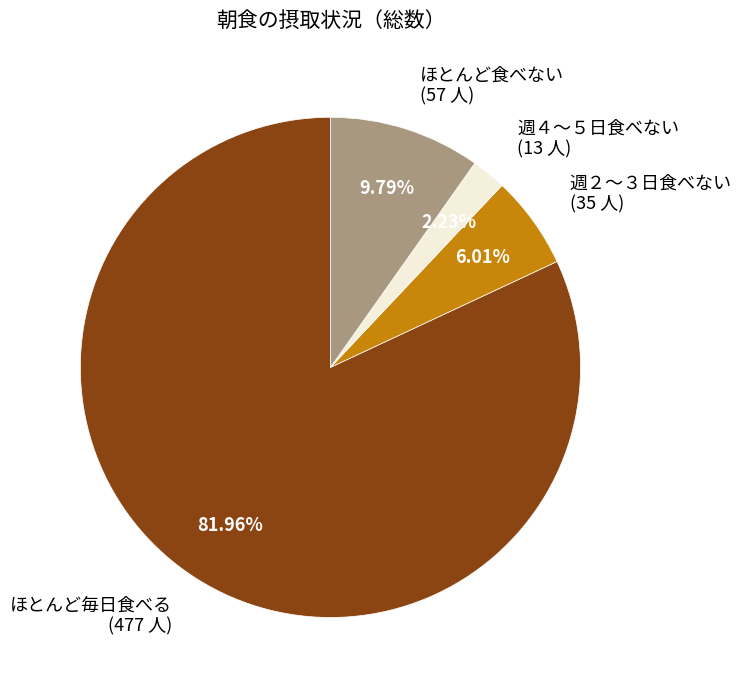

How many segments does this pie chart have?

4